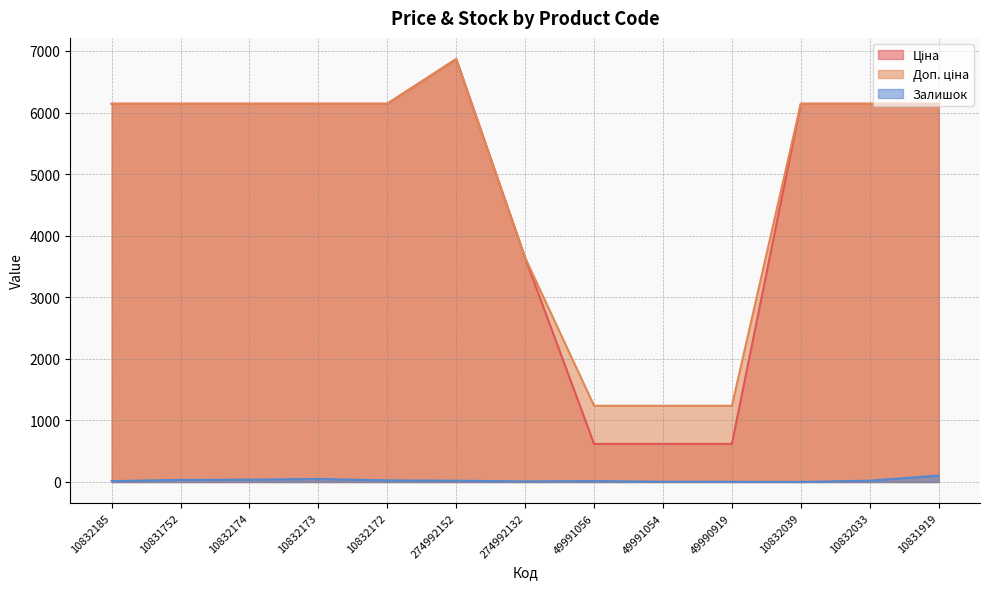

List the labels in order of Доп. ціна value, largest first.

274992152, 10832185, 10831752, 10832174, 10832173, 10832172, 10832039, 10832033, 10831919, 274992132, 49991056, 49991054, 49990919